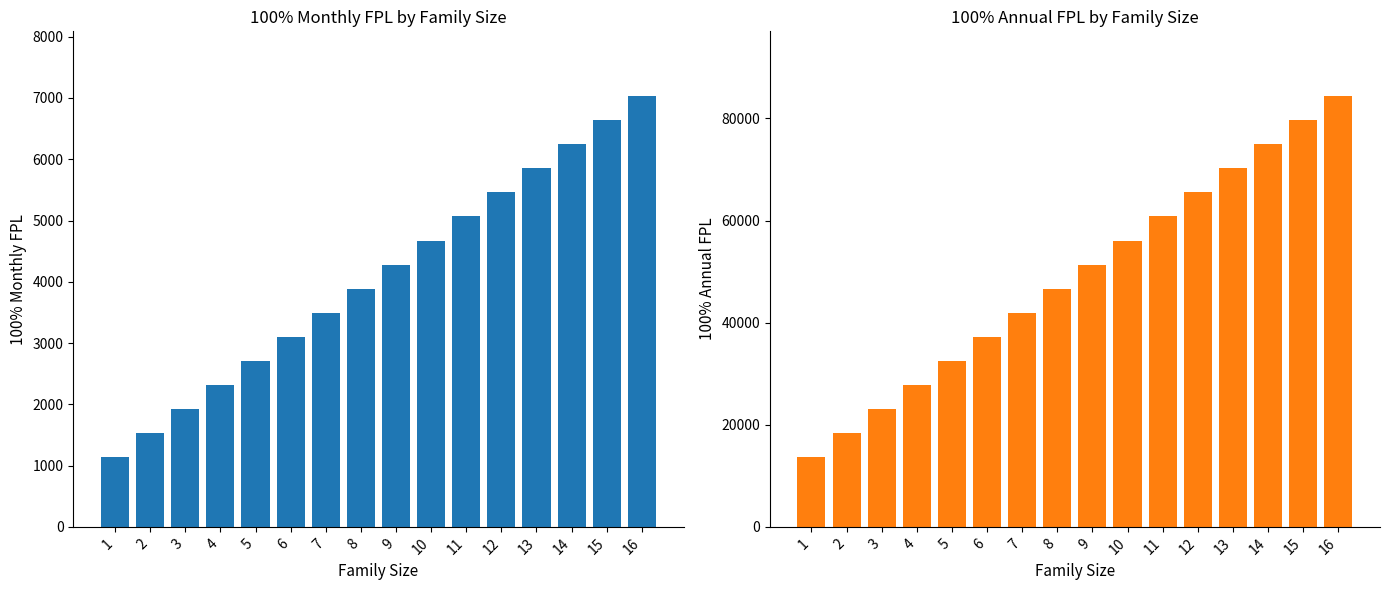

Reading left to right, transcribe all the data shown in this chart.

100% Monthly FPL: 1=1132.5	2=1525.8	3=1919.2	4=2312.5	5=2705.8	6=3099.2	7=3492.5	8=3885.8	9=4279.2	10=4672.5	11=5065.8	12=5459.2	13=5852.5	14=6245.8	15=6639.2	16=7032.5
100% Annual FPL: 1=13590.0	2=18310.0	3=23030.0	4=27750.0	5=32470.0	6=37190.0	7=41910.0	8=46630.0	9=51350.0	10=56070.0	11=60790.0	12=65510.0	13=70230.0	14=74950.0	15=79670.0	16=84390.0